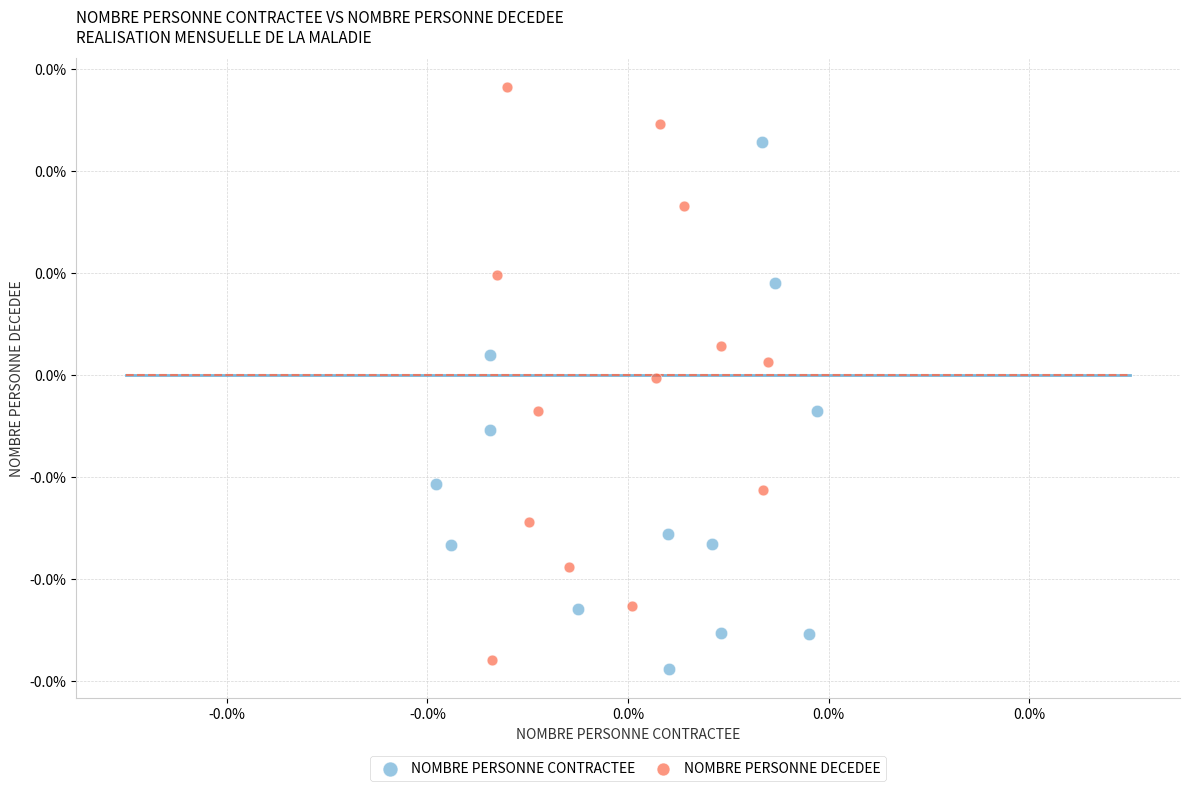

What are all the series names shown in the legend?

NOMBRE PERSONNE CONTRACTEE, NOMBRE PERSONNE DECEDEE